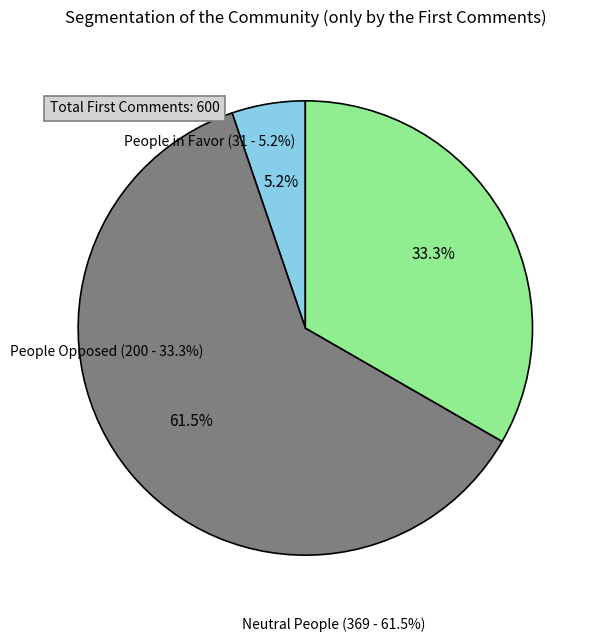

Approximately how many times larger is the value at People Opposed compared to Neutral People?

0.5